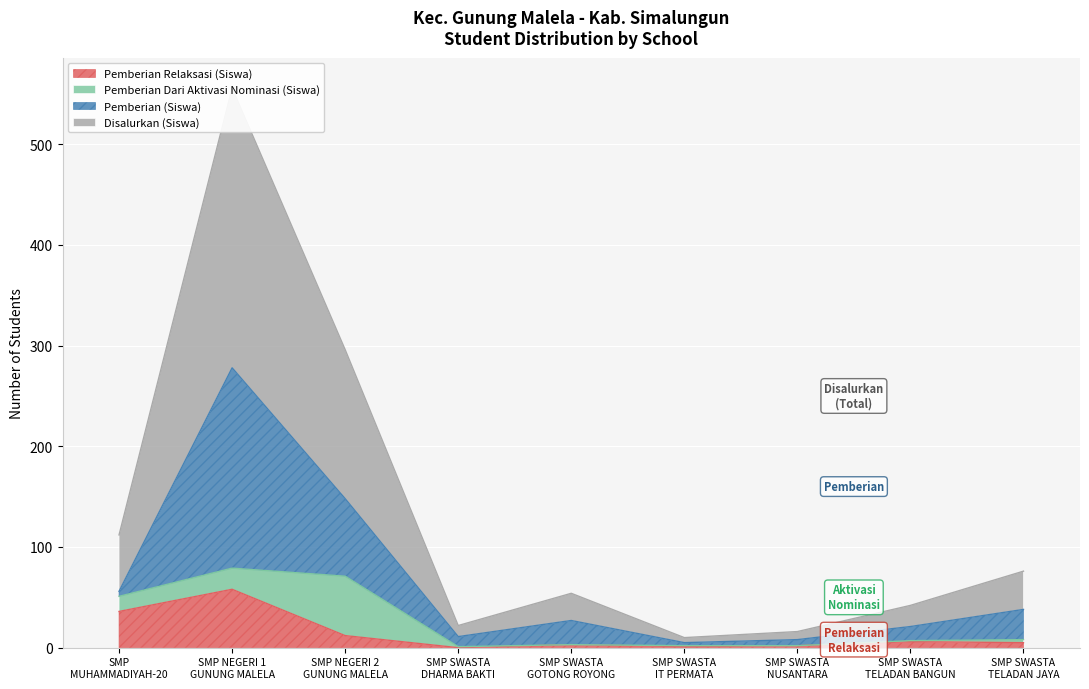

The Disalurkan (Siswa) series shows 2 at SMP SWASTA IT PERMATA. True or false?

False